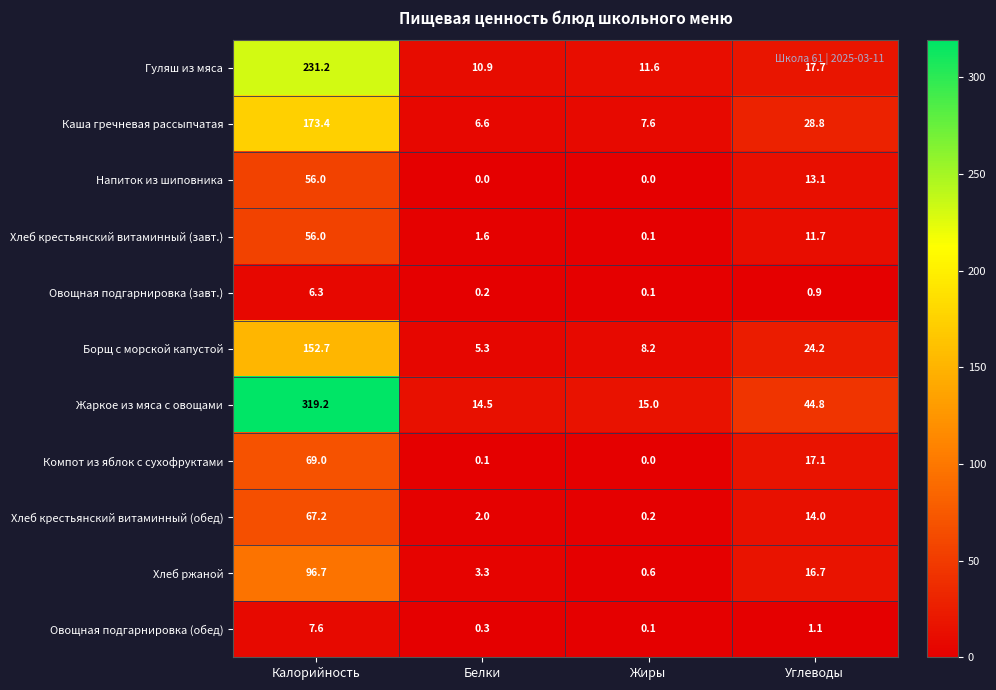

At which label does Хлеб крестьянский витаминный (завт.) first exceed 11?

Калорийность